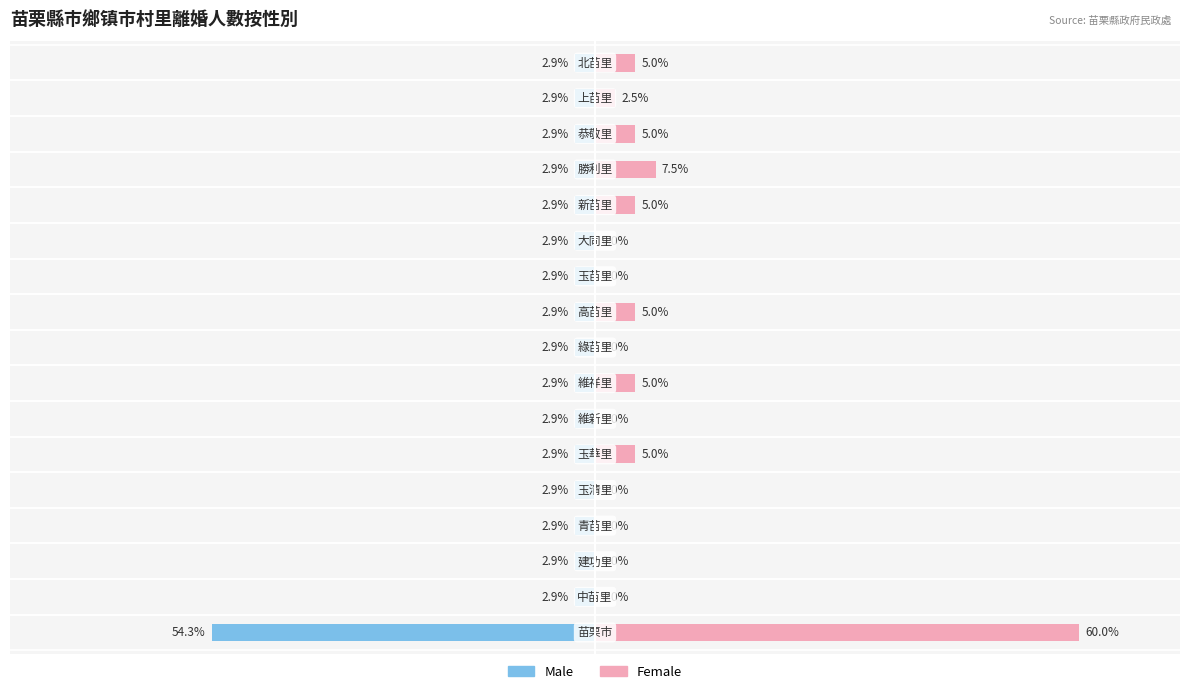

Does the chart contain any negative values?

Yes